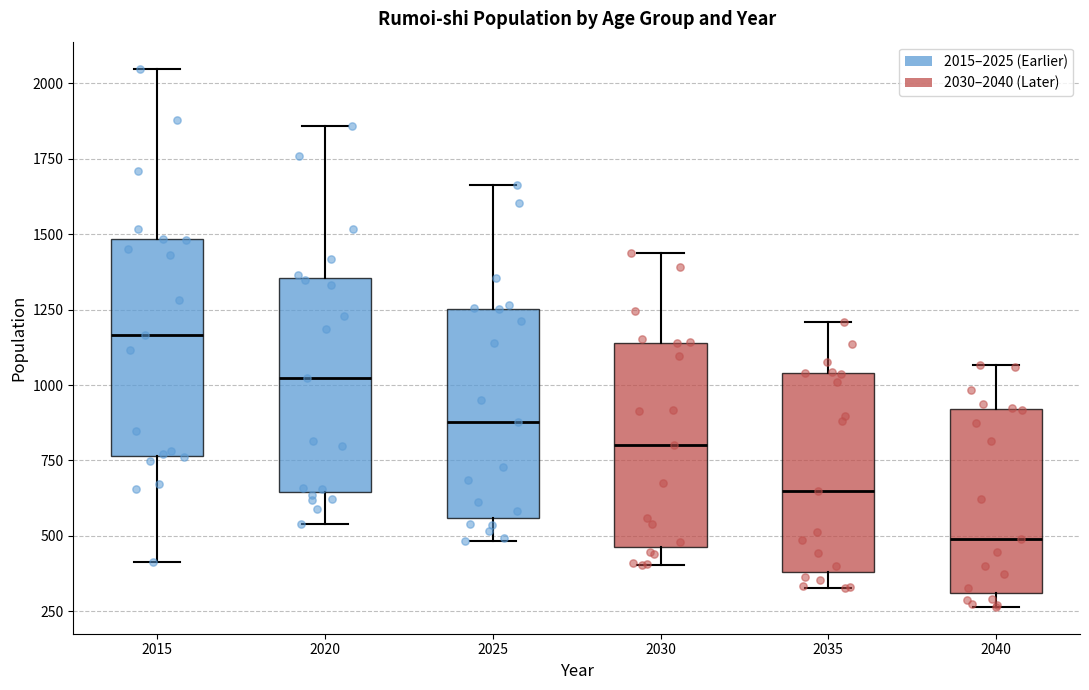

Where does the median line of the box at x = 2020 sit on the y-axis? The values are not printed on the chart, so give them approximately, as read against the axis.

1000